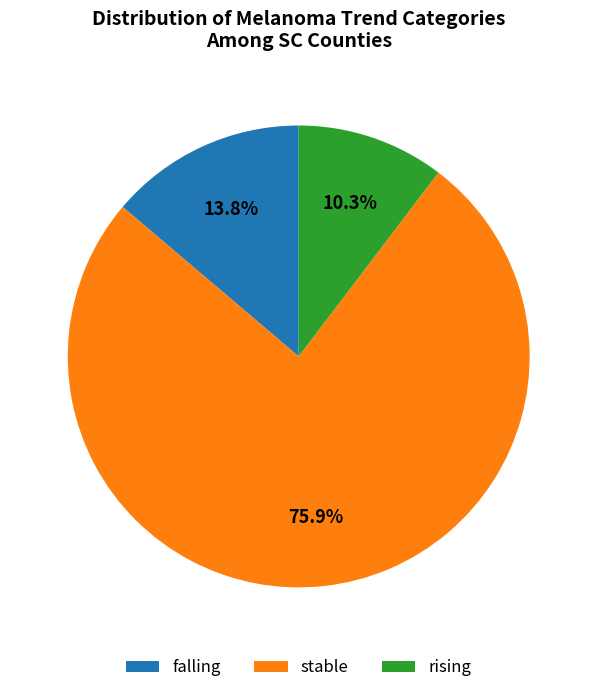

Rank the categories by value from highest to lowest.

stable, falling, rising